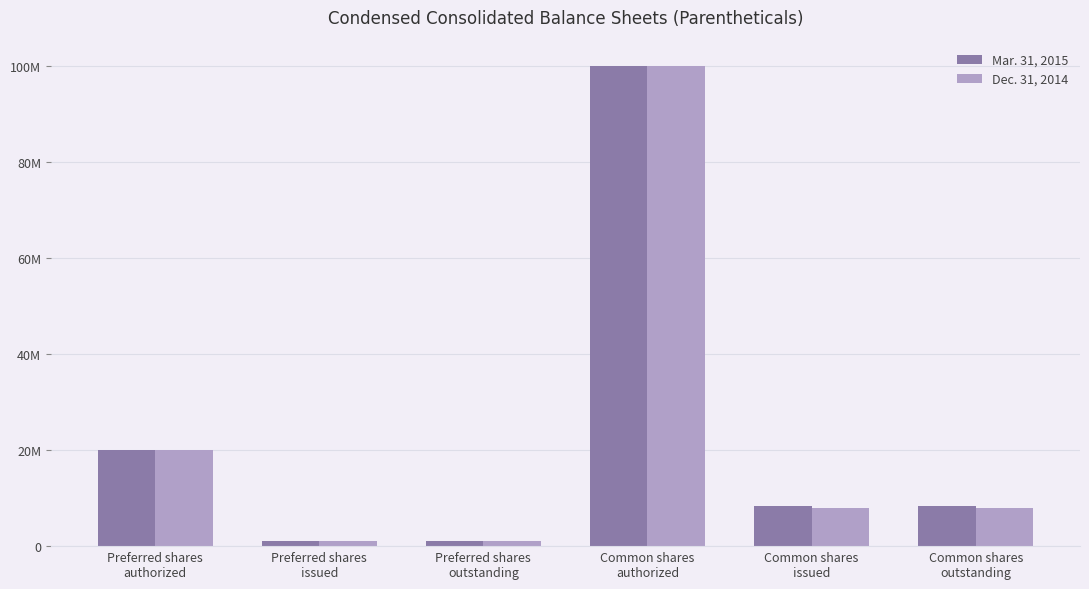

What are all the series names shown in the legend?

Mar. 31, 2015, Dec. 31, 2014